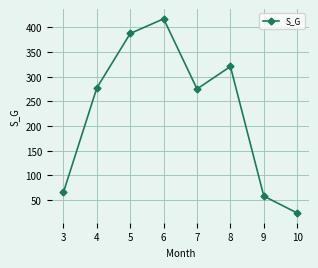

What is the approximate value at 8?

320.7